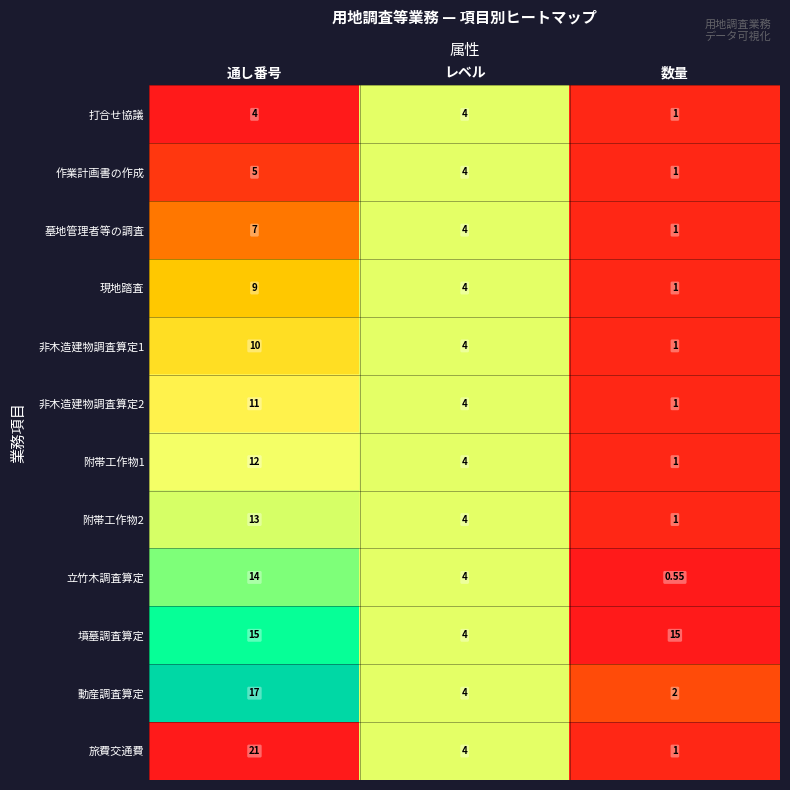

At which category does the chart reach its peak across all series?

通し番号